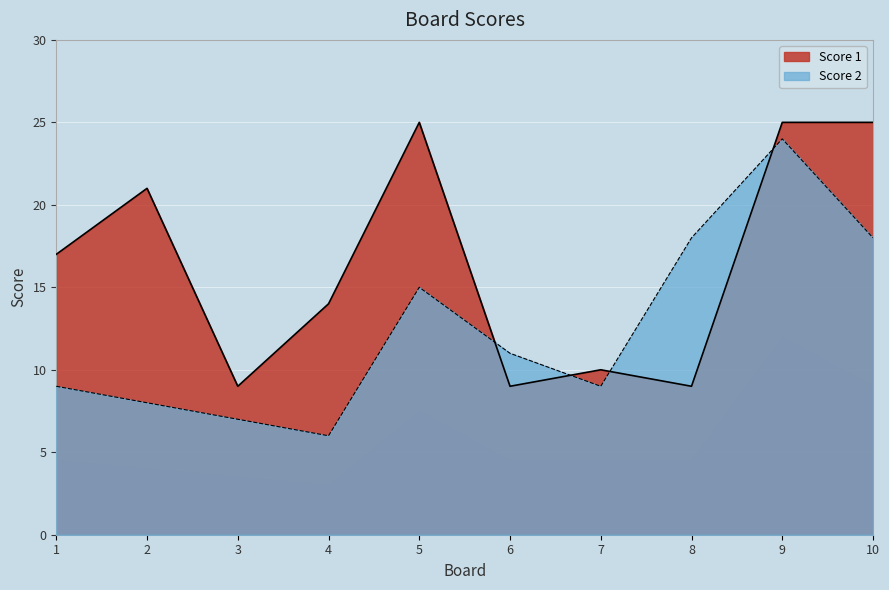

Between 5 and 8, which series saw the biggest shift?

Score 1